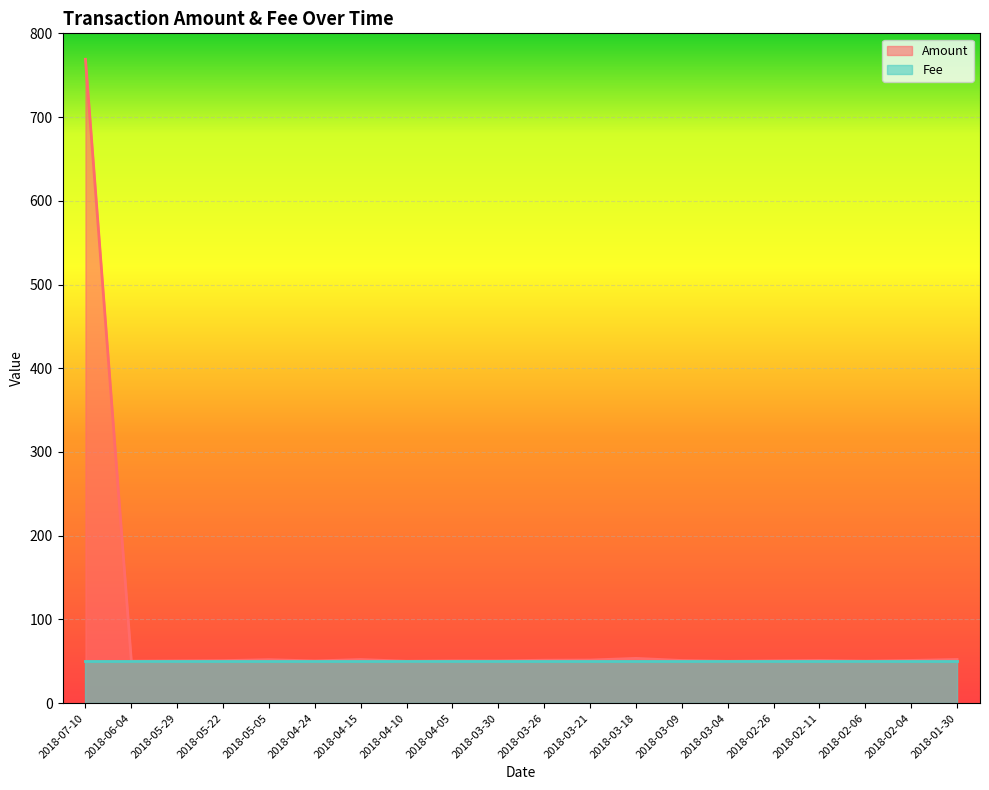

Rank the categories by value from highest to lowest.

2018-07-10, 2018-03-18, 2018-01-30, 2018-04-15, 2018-05-05, 2018-03-21, 2018-03-26, 2018-02-11, 2018-02-04, 2018-03-09, 2018-05-22, 2018-02-26, 2018-04-05, 2018-05-29, 2018-03-30, 2018-04-24, 2018-02-06, 2018-06-04, 2018-04-10, 2018-03-04